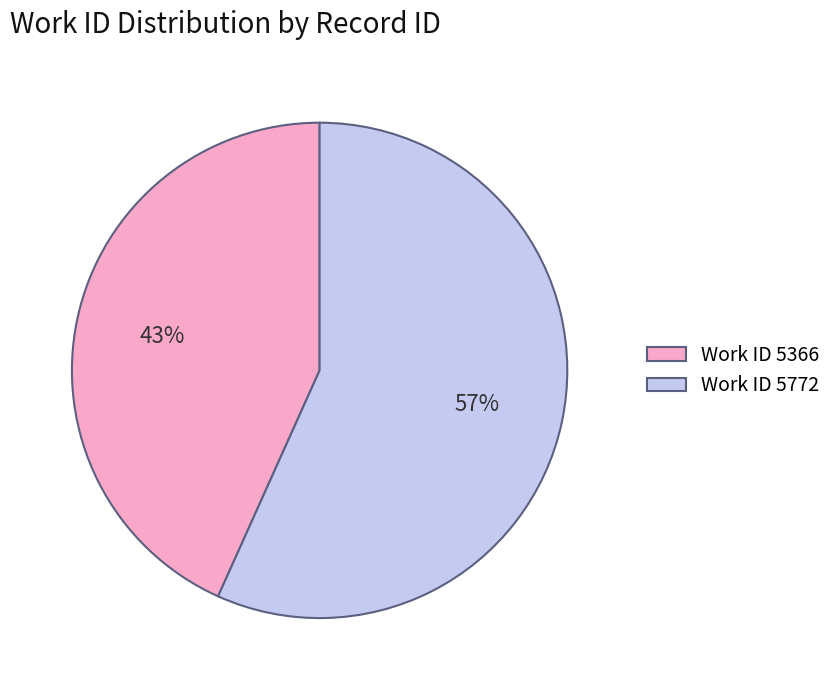

To the nearest percent, what is the average slice percentage?

50%